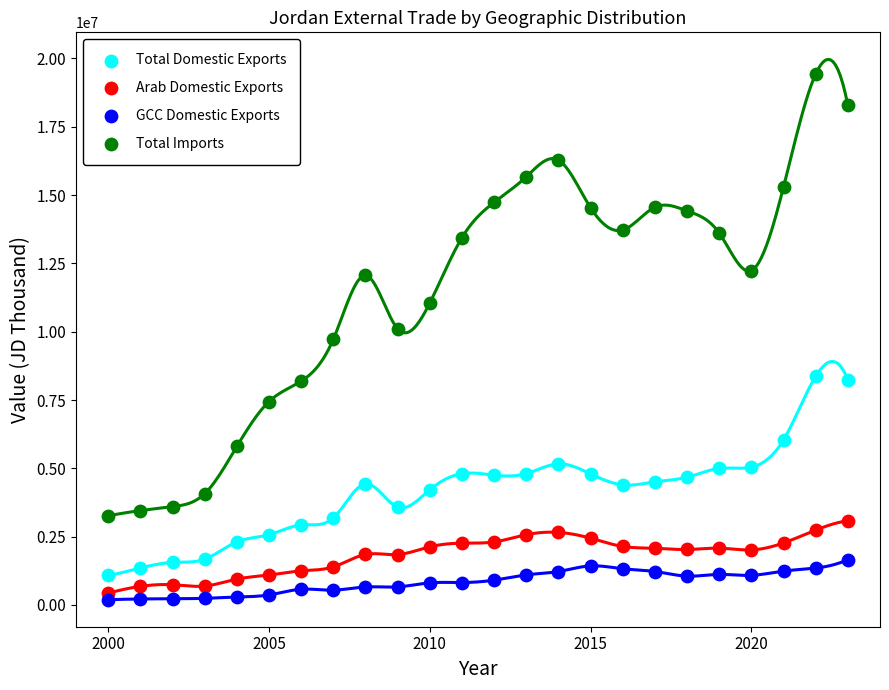

What are all the series names shown in the legend?

Total Domestic Exports, Arab Domestic Exports, GCC Domestic Exports, Total Imports